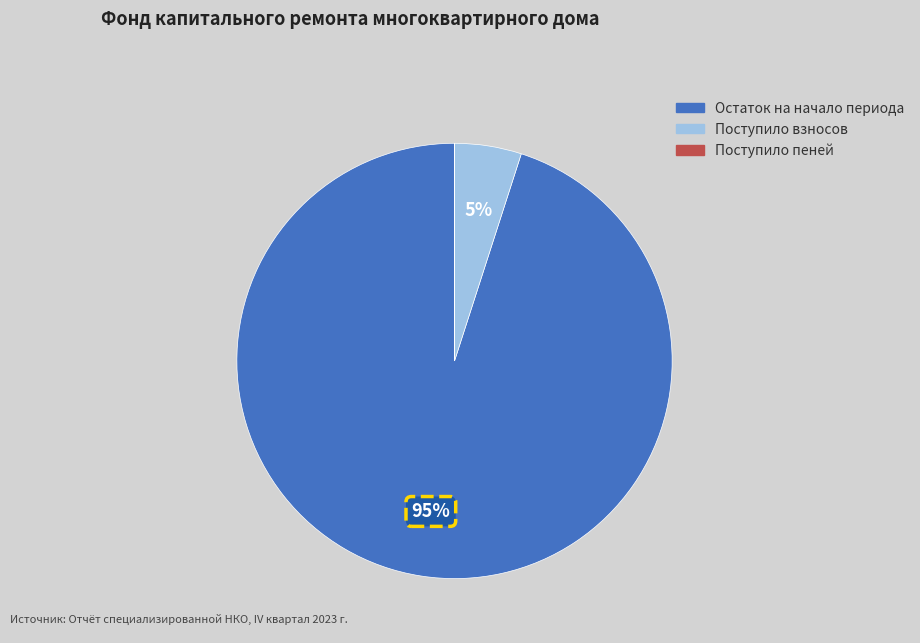

To the nearest percent, what percentage of the pie is Поступило взносов?

5%